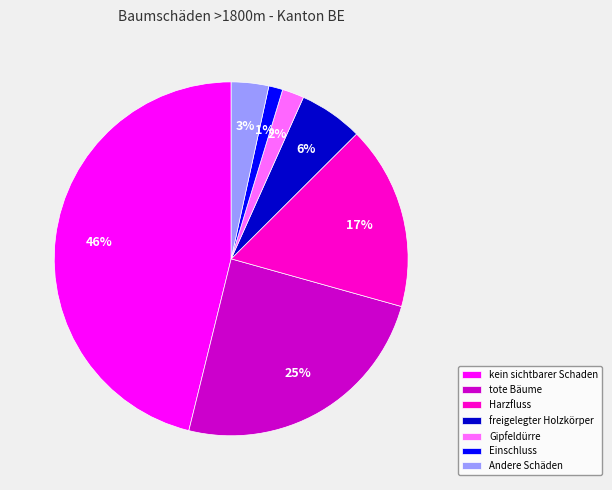

How many slices are in this pie chart?

7